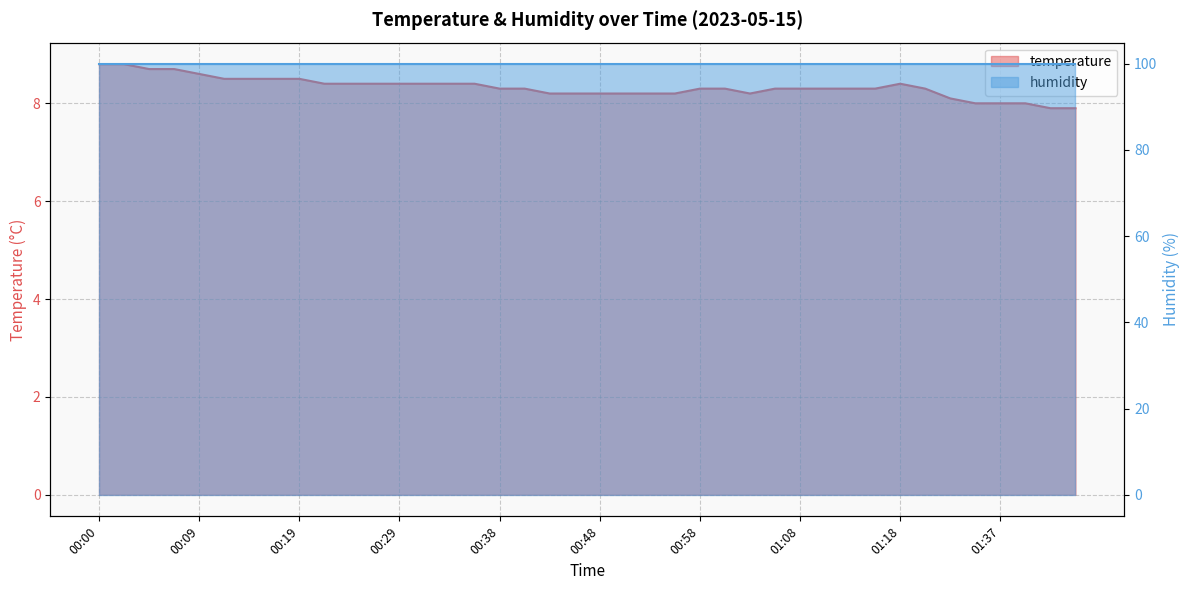

True or false: the data has more than 1 interior local peaks.

False